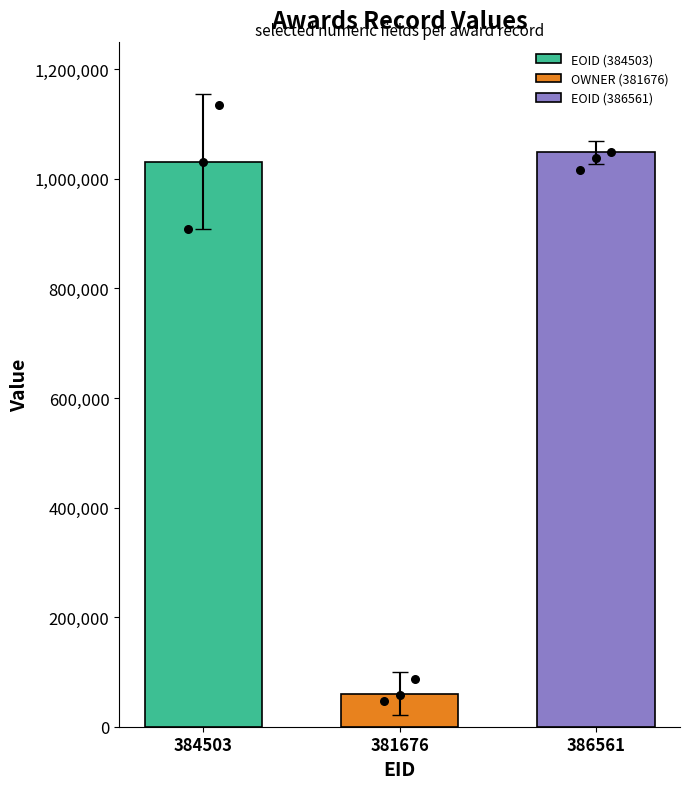

List the labels in order of EOID (386561) value, smallest first.

381676